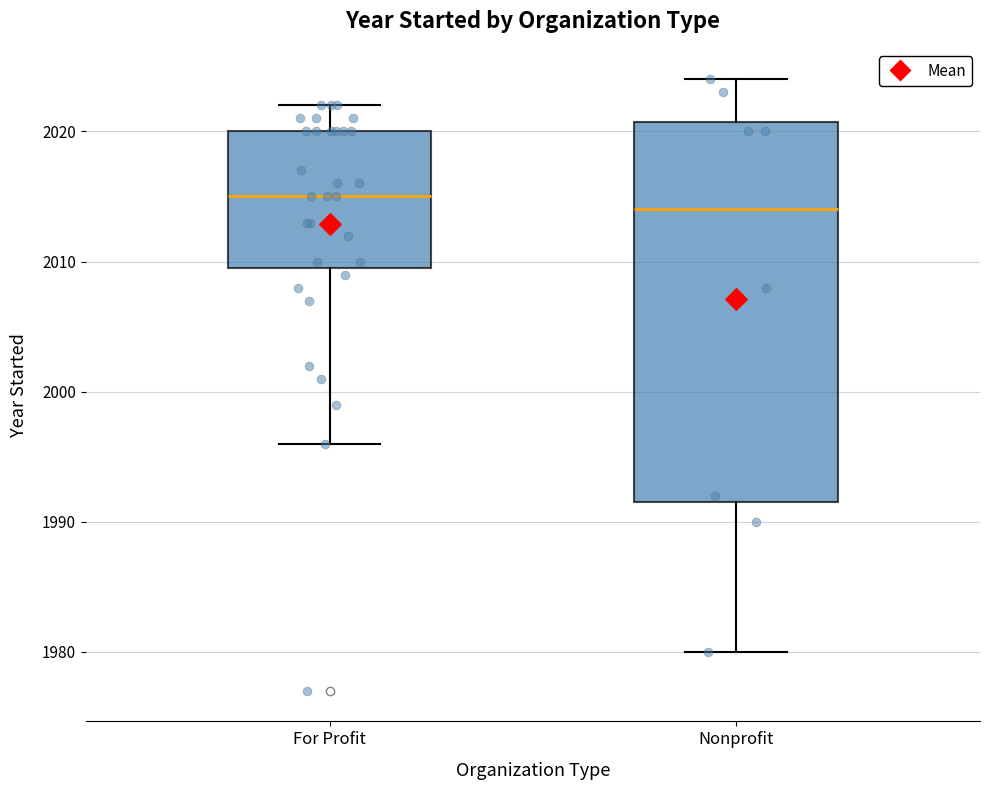

Comparing the boxes themselves (not the whiskers), which one is the tallest?

Nonprofit